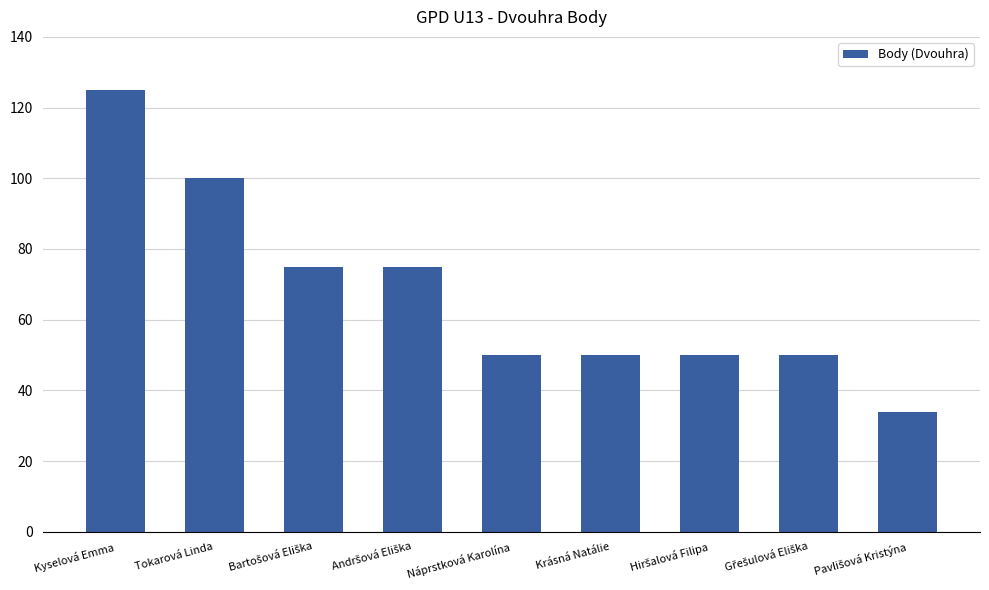

What position from the left is Krásná Natálie?

6